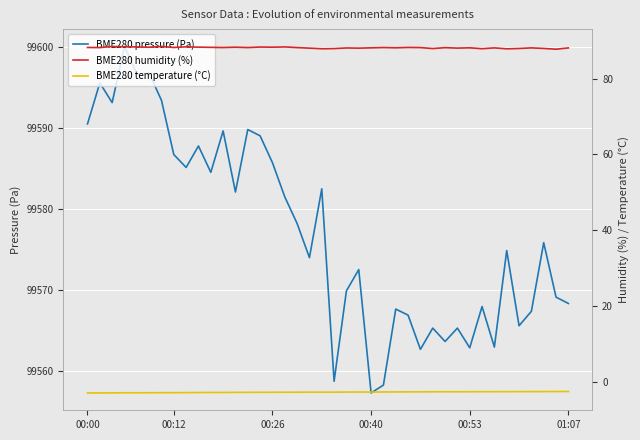

At which label does BME280 pressure (Pa) reach its minimum?

00:40